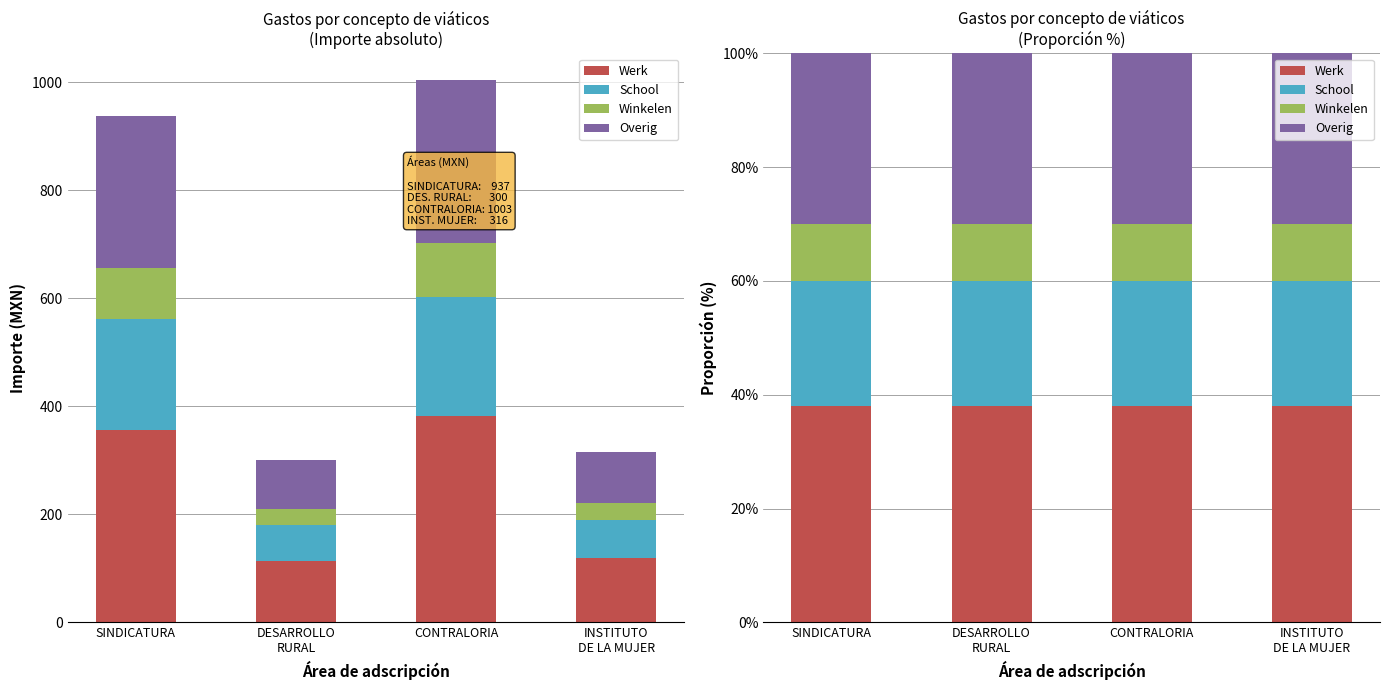

At how many categories does at least one series exceed 31?

4